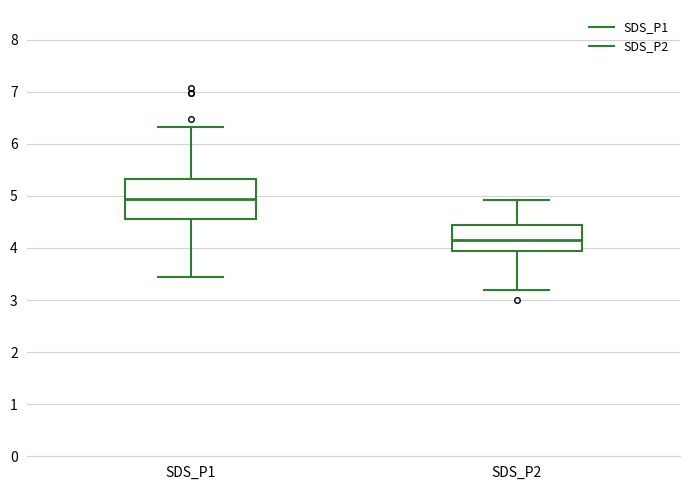

Which box's median line is the lowest?

SDS_P2